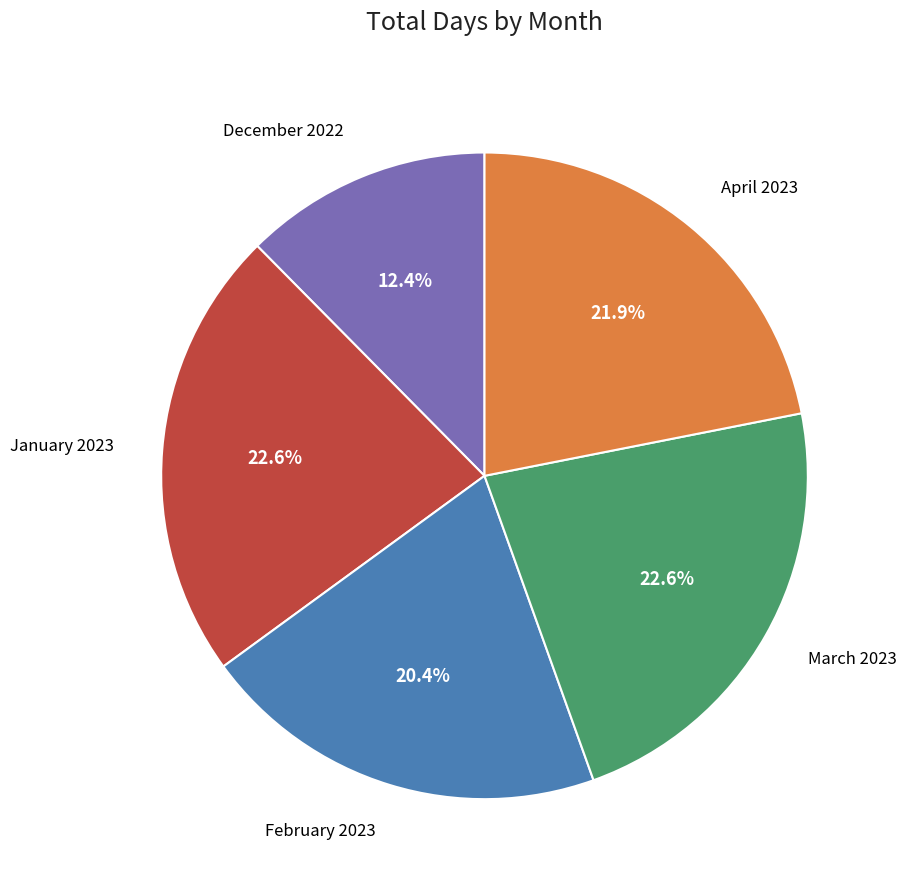

Is there any slice that represents more than half of the pie?

No